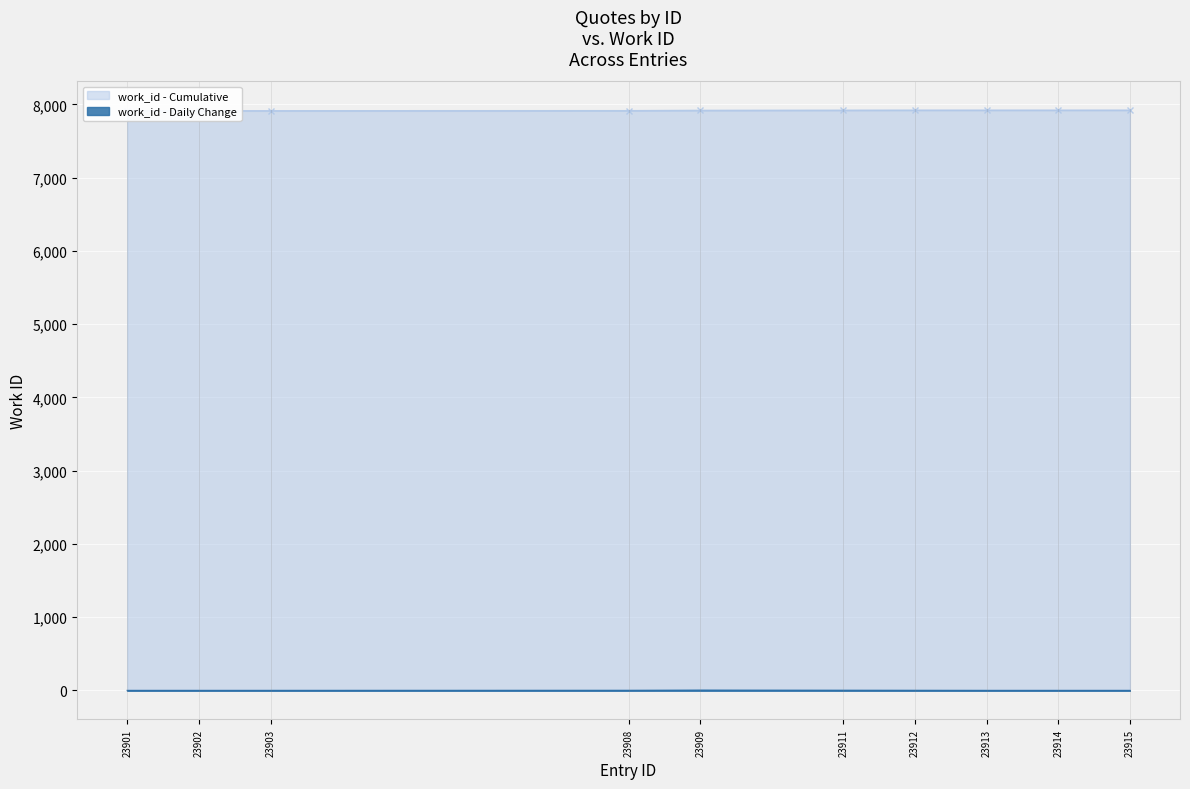

The chart shows a value of 7921 at 23912. True or false?

True